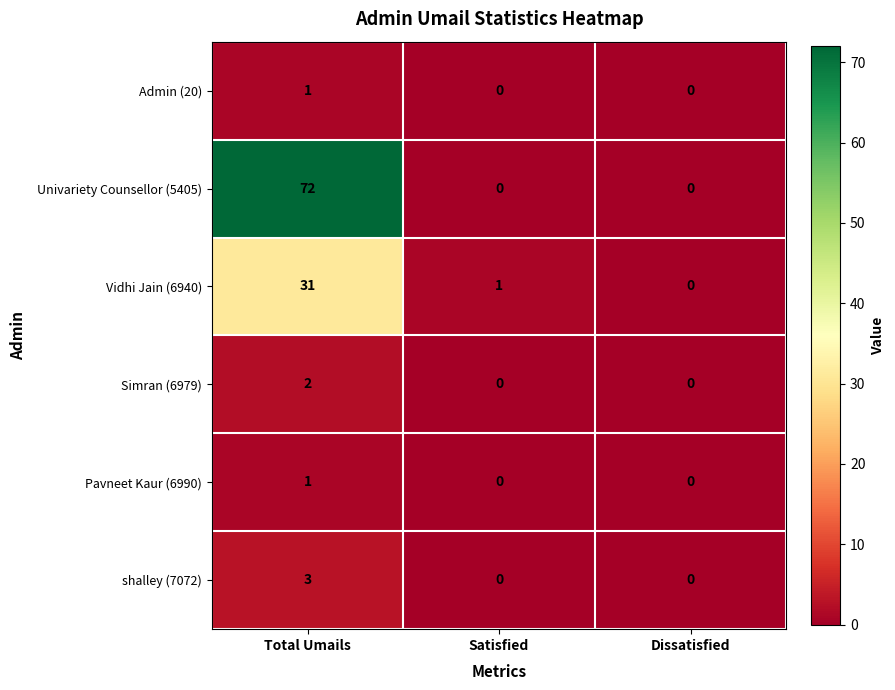

Count the number of categories in the chart.

3